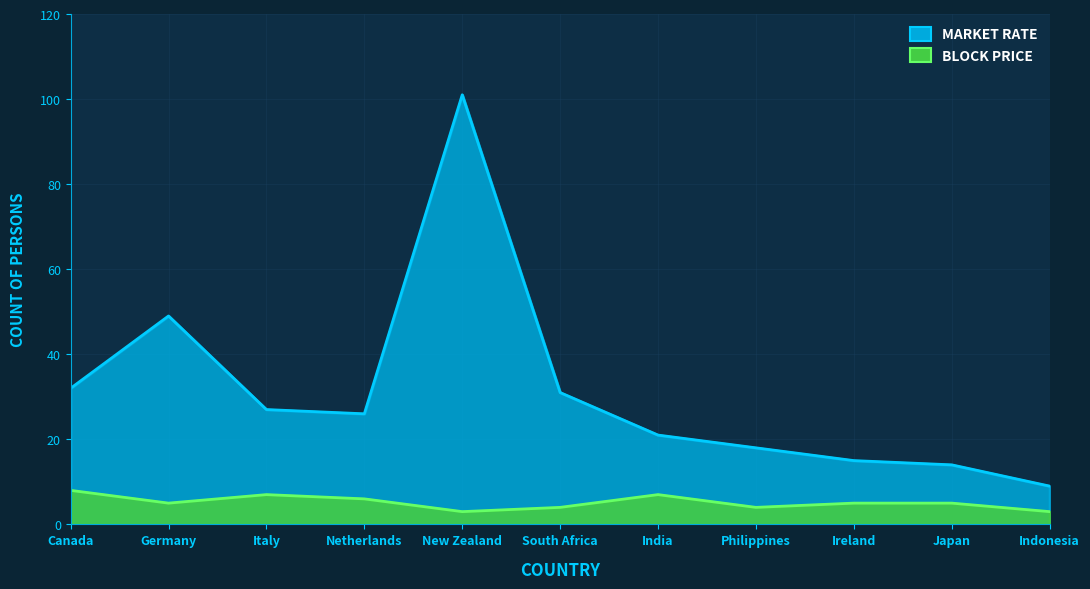

What is the difference between the second highest and second lowest values in the BLOCK PRICE series?

4